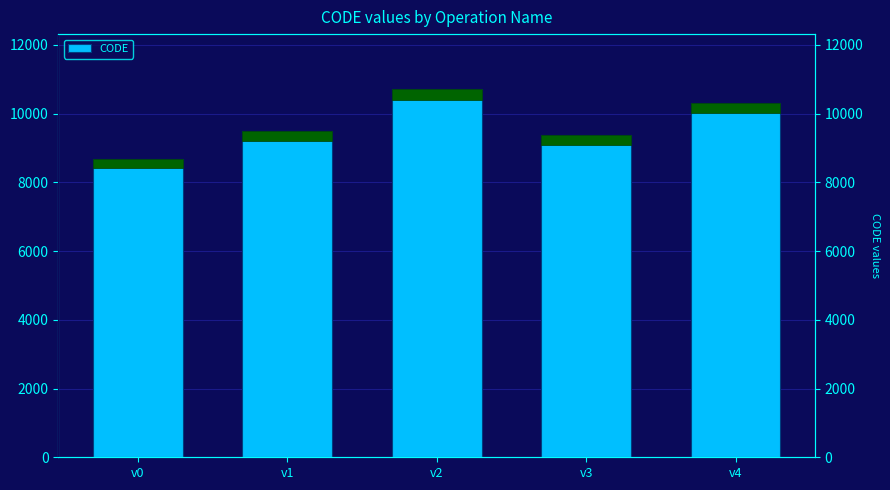

List the labels in order of value, largest first.

v2, v4, v1, v3, v0